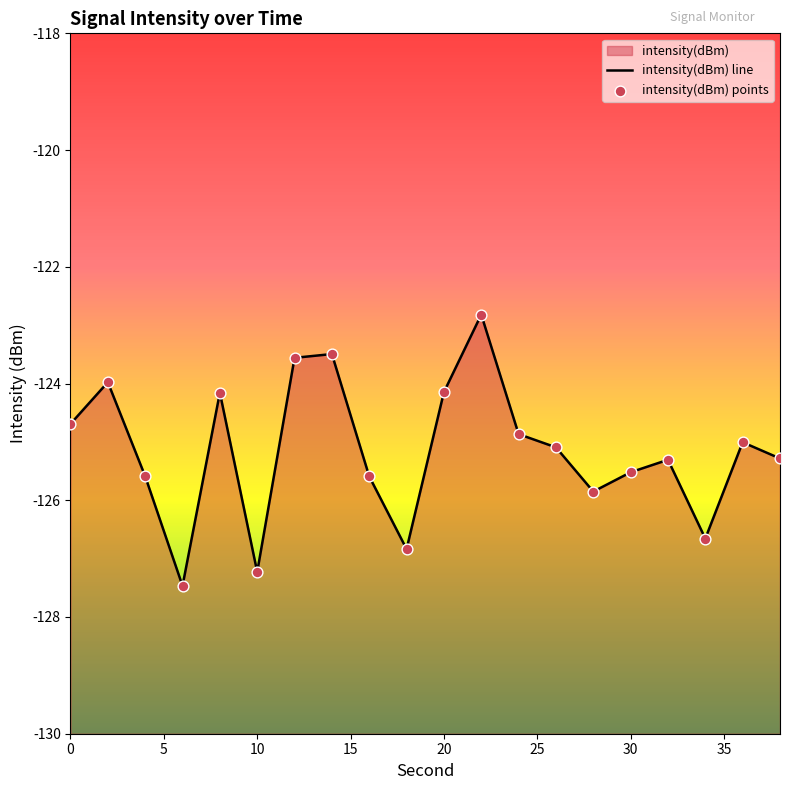

Which series contains the highest Y value?

intensity(dBm) line